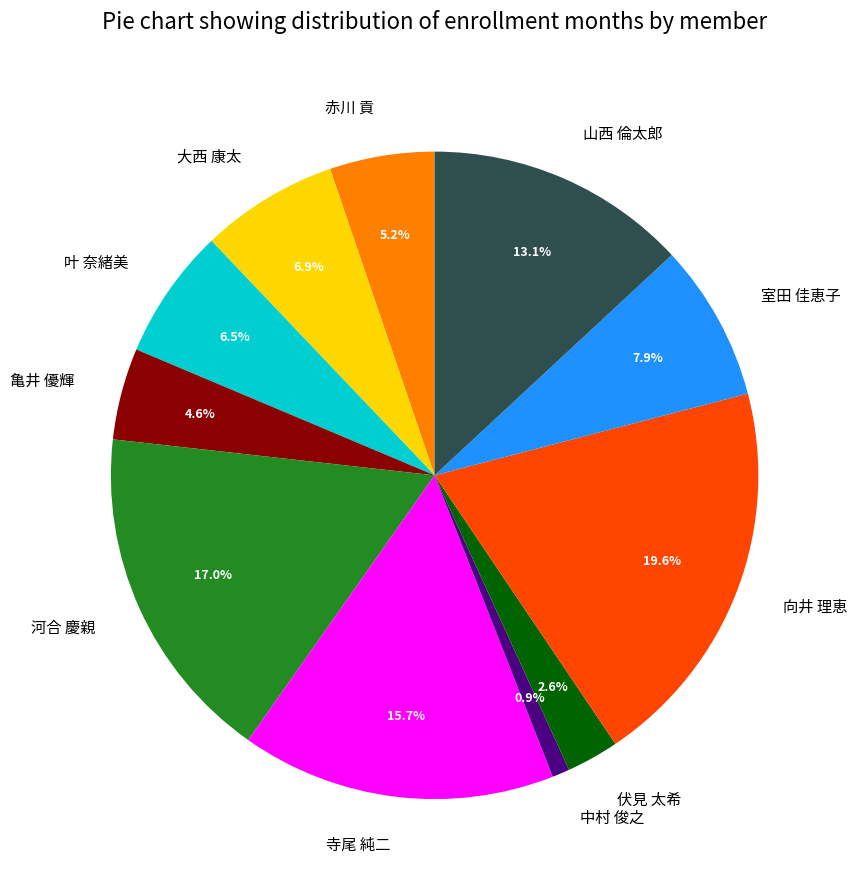

Do 向井 理恵 and 叶 奈緒美 together represent more than half of the pie?

No